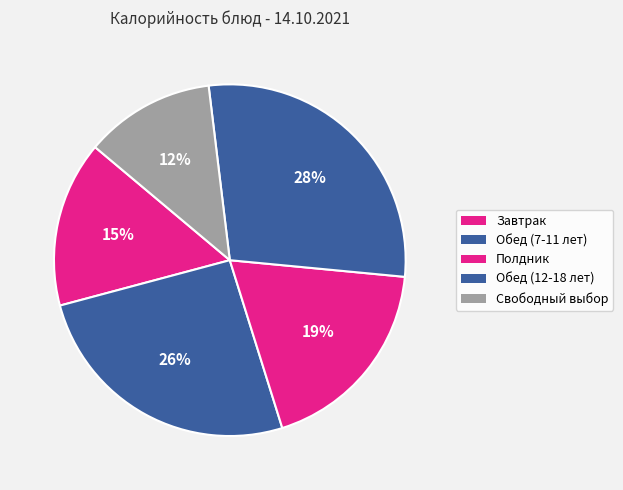

How many segments does this pie chart have?

5